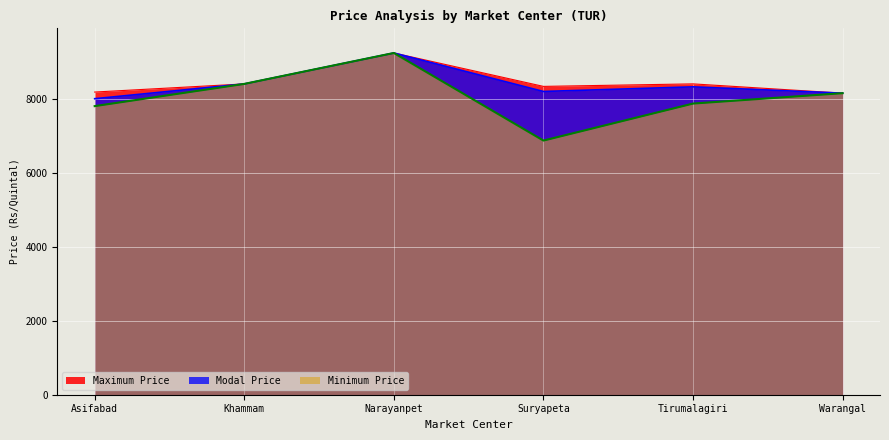

What is the value of the Modal Price point at the 6th from the left?

8150